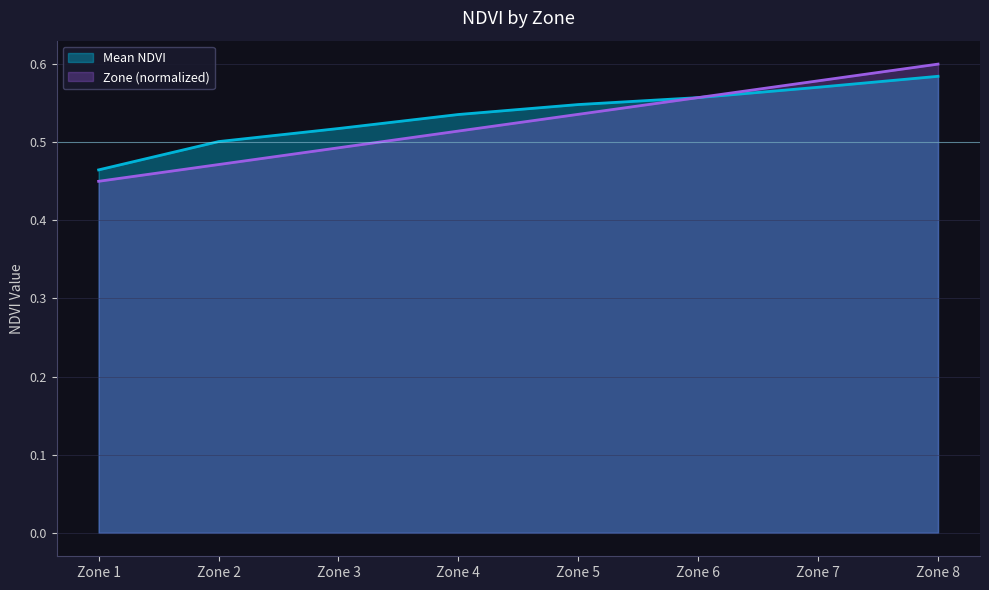

What is the value of the Mean NDVI point at the 7th from the left?

0.6